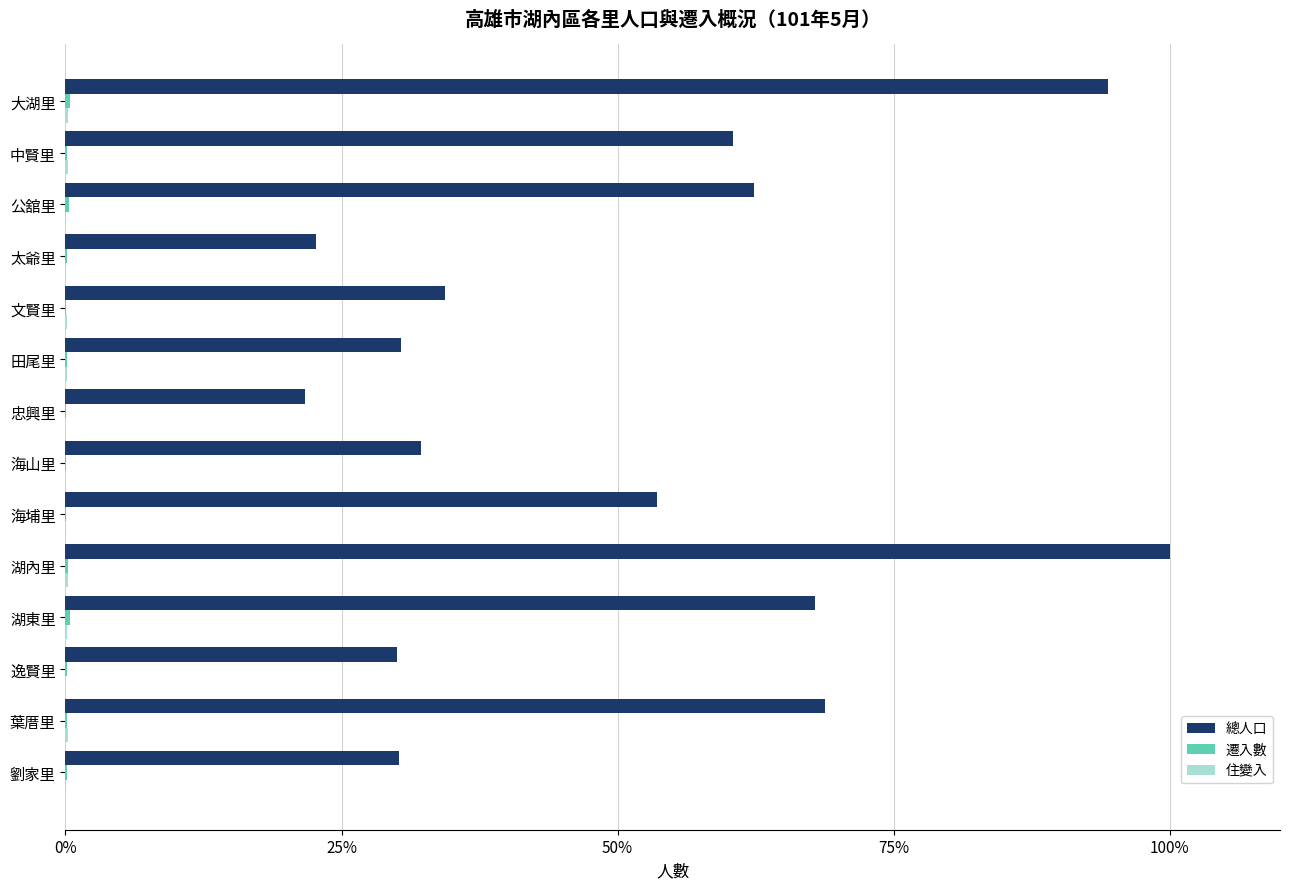

The 總人口 series shows 21.7 at 忠興里. True or false?

True